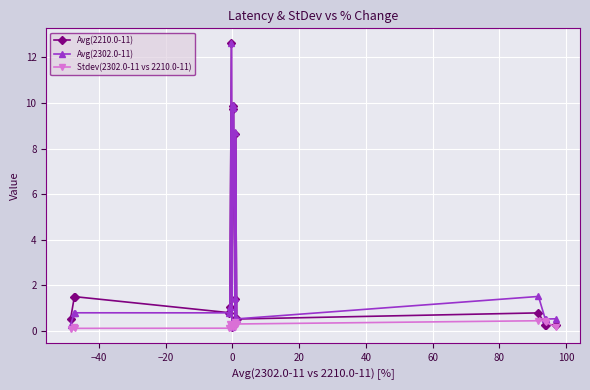

Count the number of data series in this chart.

3